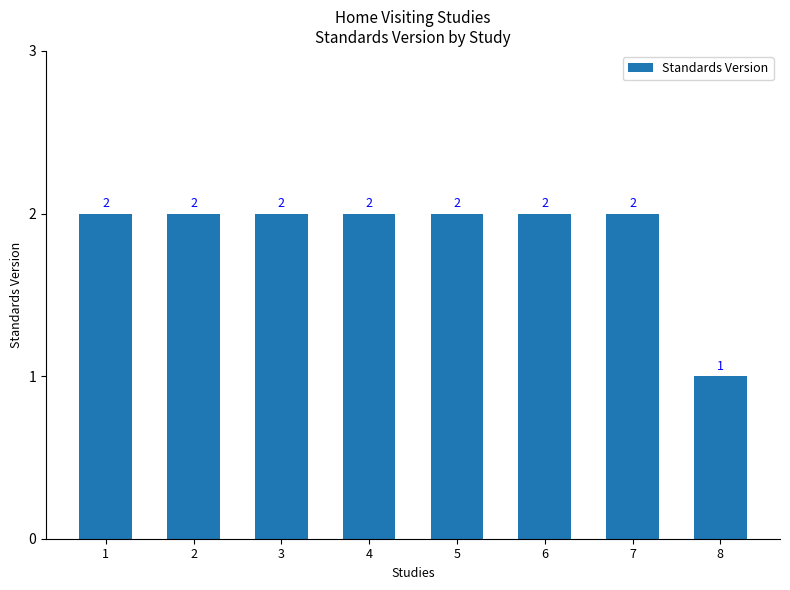

What is the sum of all values?

15